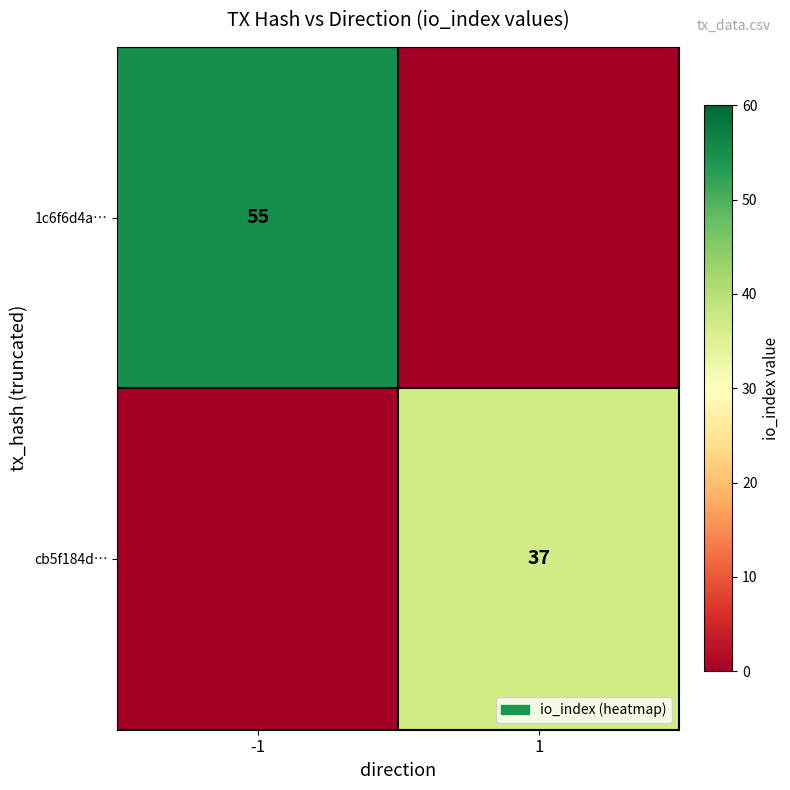

Is it true that 1c6f6d4a… equals 55 at -1?

True